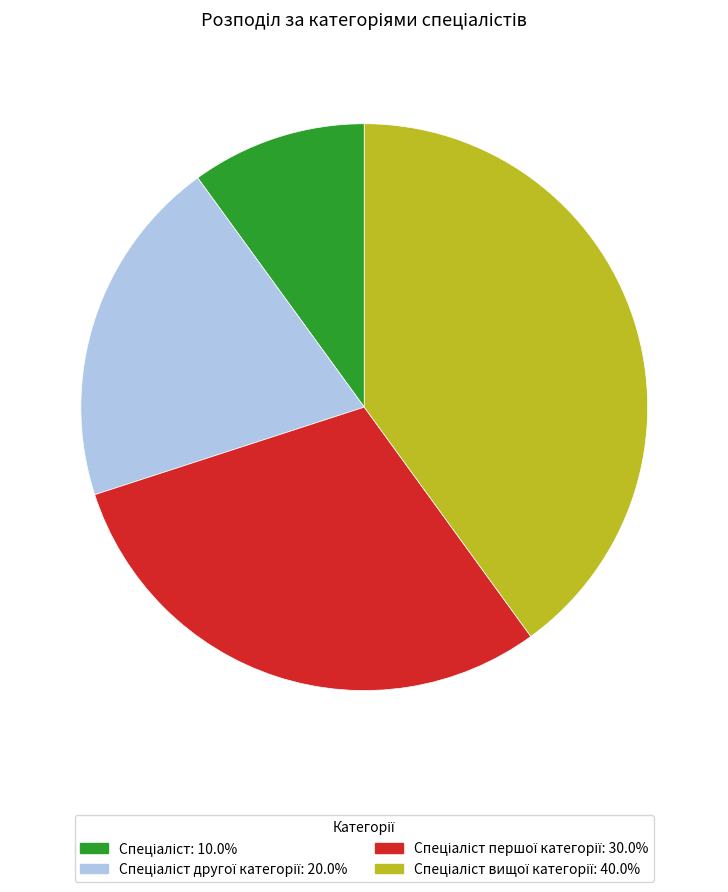

Is there any slice that represents more than half of the pie?

No